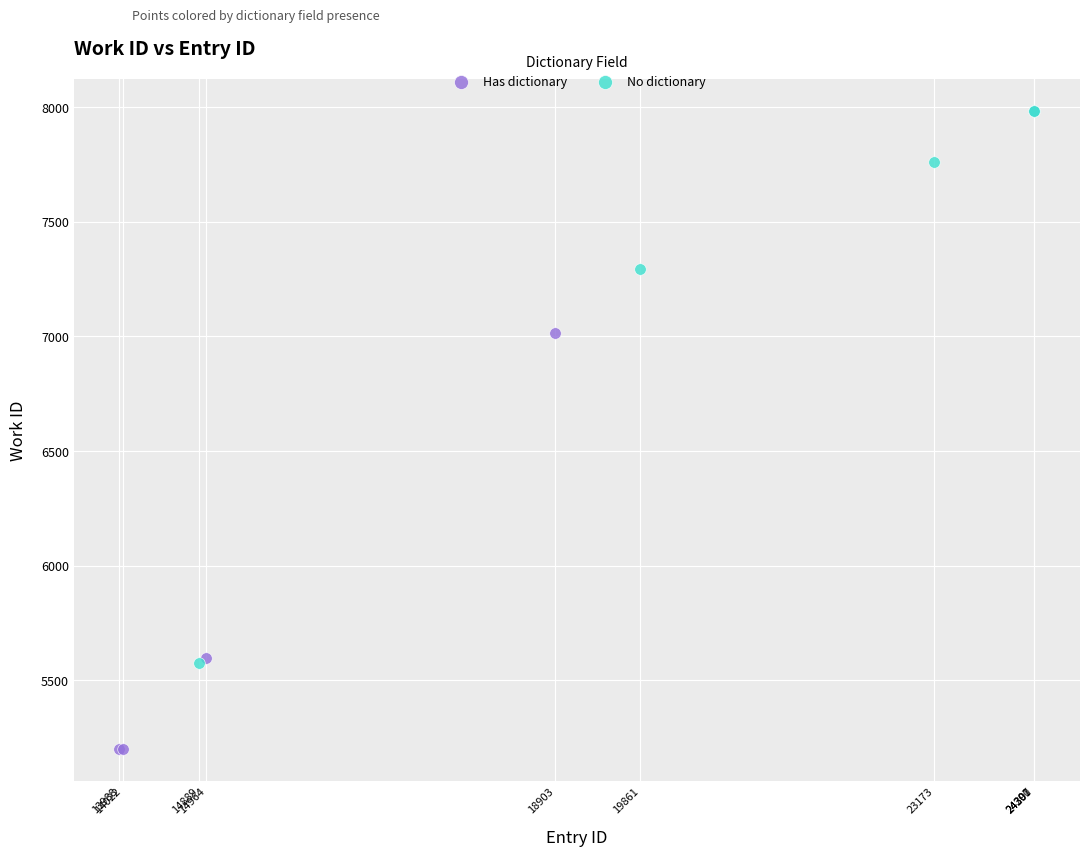

Which series has the widest spread of Y values?

Has dictionary